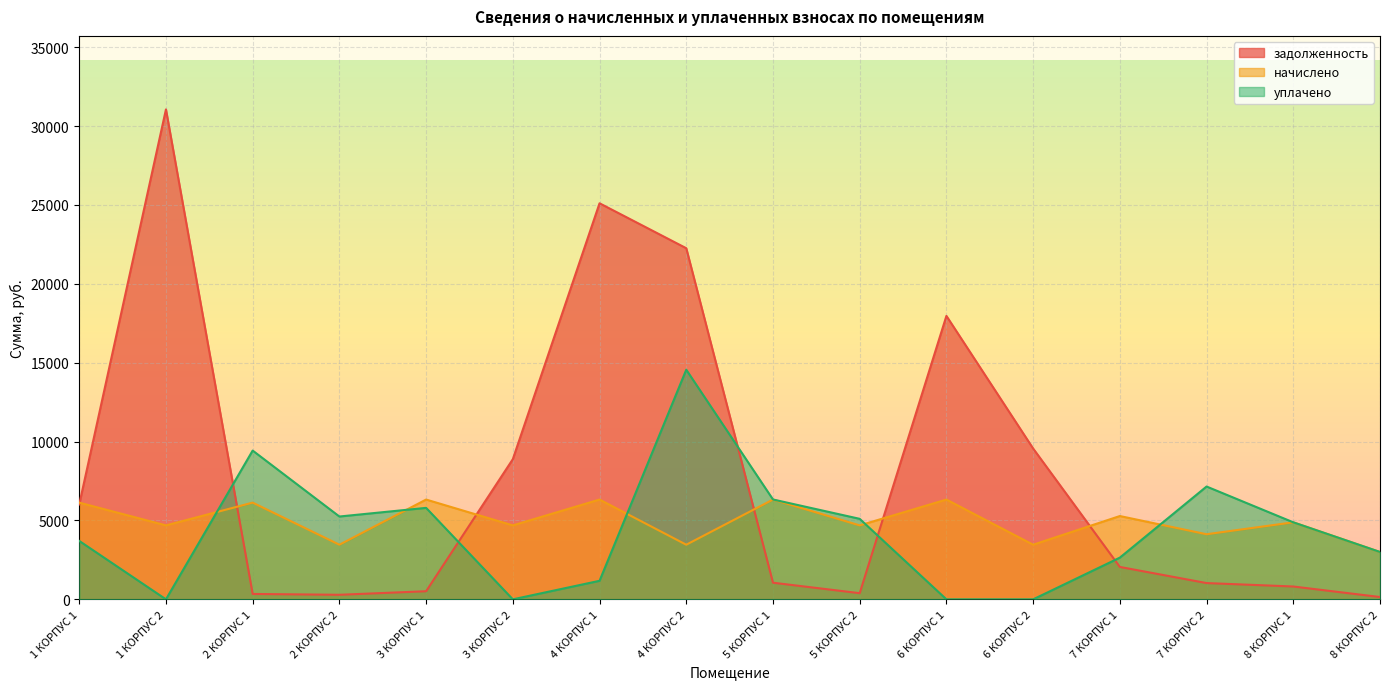

Reading right to left, what are all the values shown in this chart?

задолженность: 147.2	813.7	1031.5	2053.8	9560.8	17967.8	390.8	1054.3	22258.4	25107.3	8885.2	513.6	288.6	341.4	31059.1	6016.5
начислено: 3003.0	4882.8	4126.2	5280.6	3463.2	6325.8	4687.8	6325.8	3463.2	6325.8	4687.8	6325.8	3463.2	6130.8	4687.8	6130.8
уплачено: 3003.0	4882.8	7151.5	2643.8	0.0	0.0	5103.5	6330.3	14556.5	1175.4	0.0	5798.6	5250.4	9430.8	0.0	3703.4